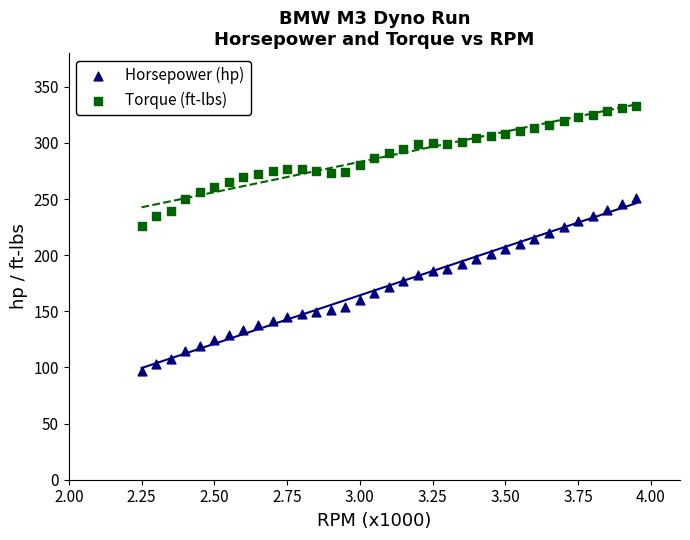

Which series contains the lowest Y value?

Horsepower (hp)